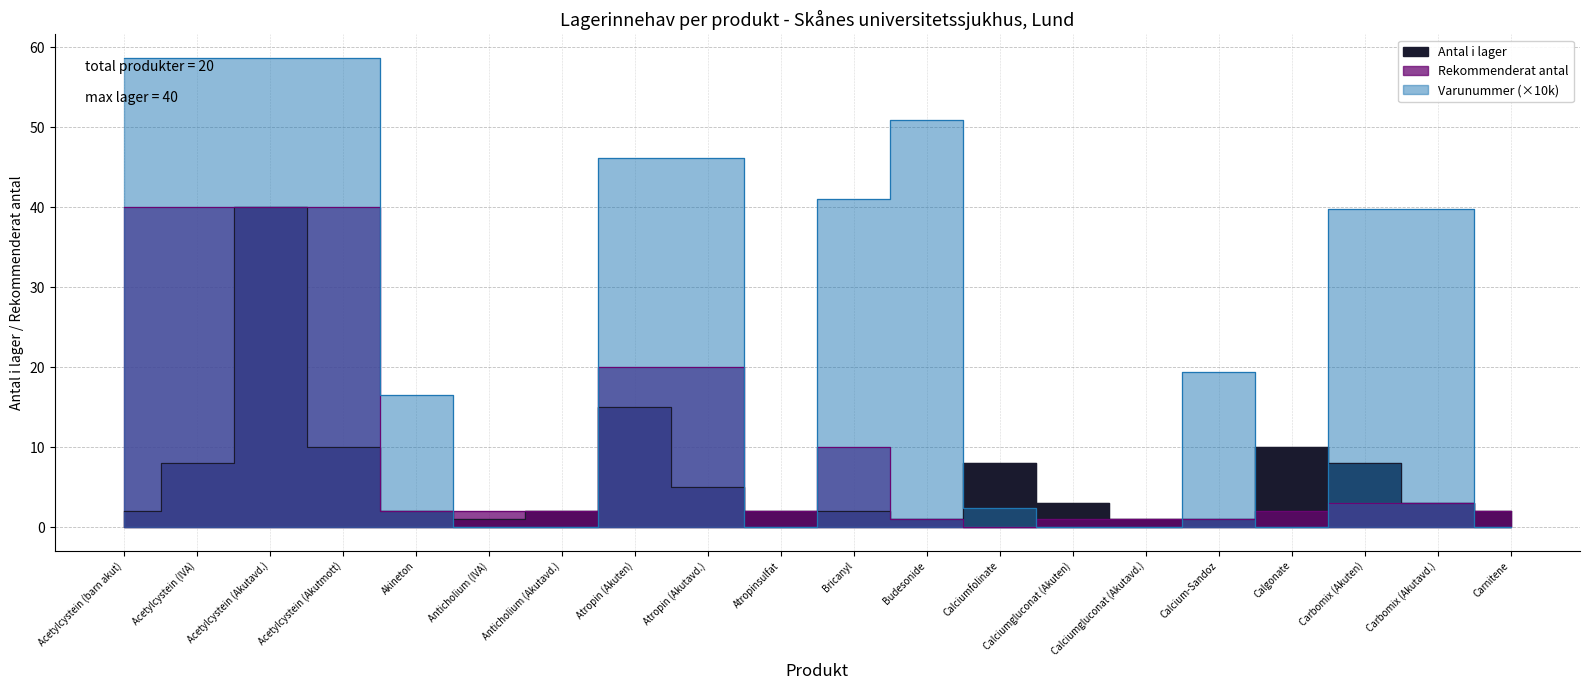

What position from the left is Acetylcystein (Akutmott)?

4